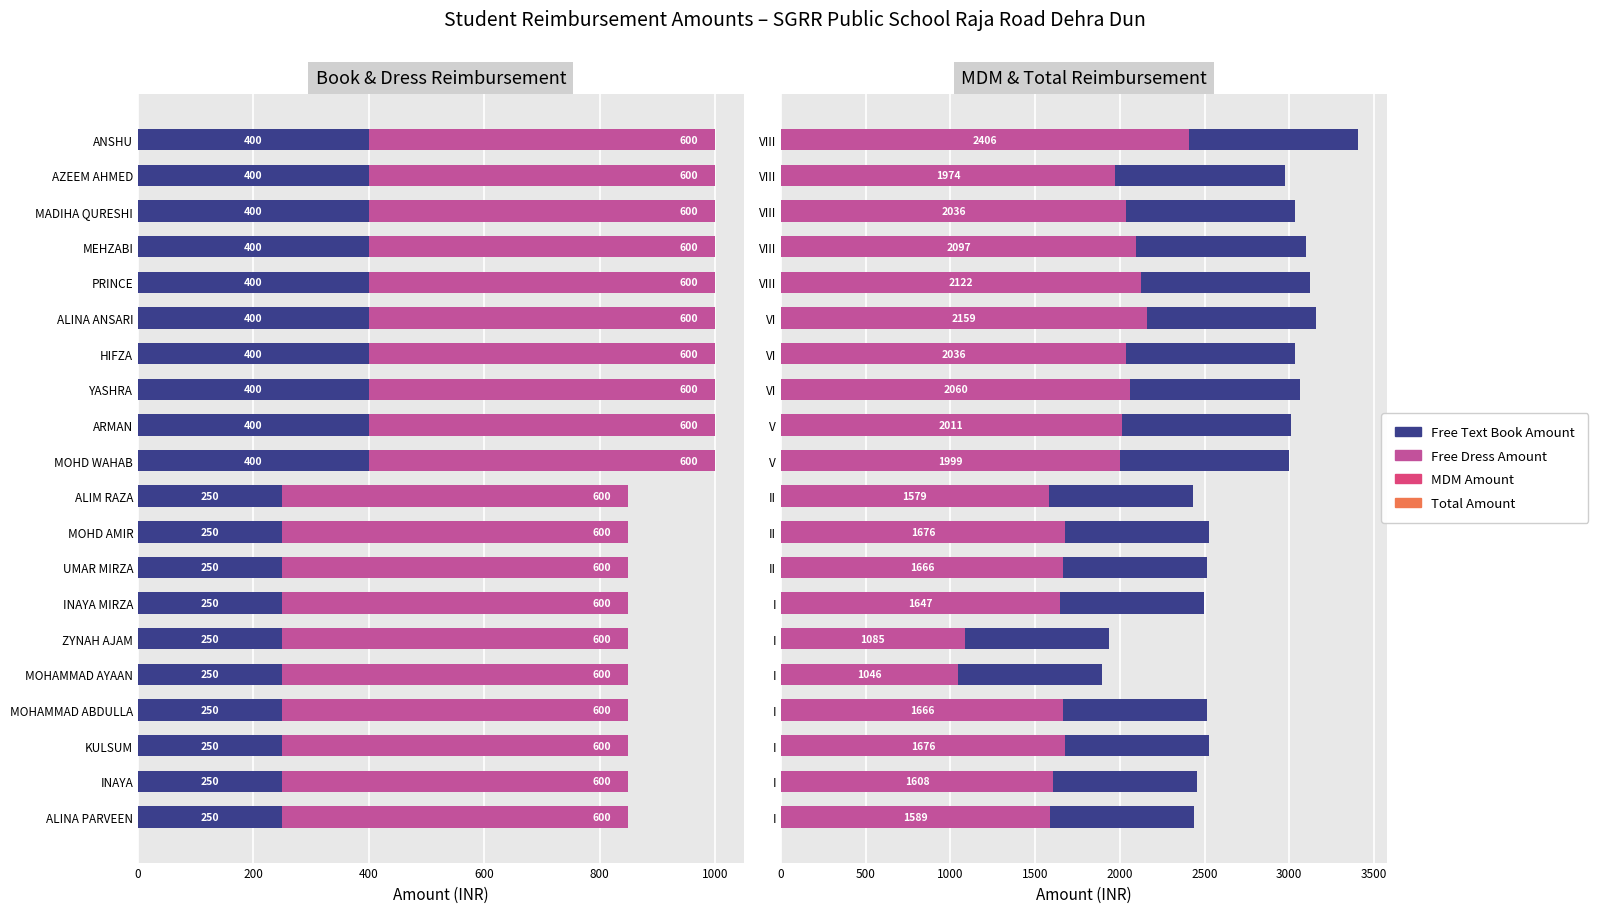

How many bars are there in total?

80